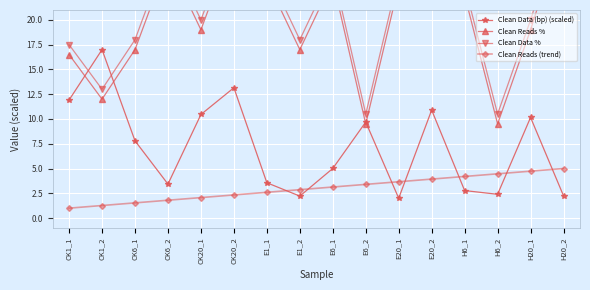

What is the minimum value for Clean Data %?

10.5